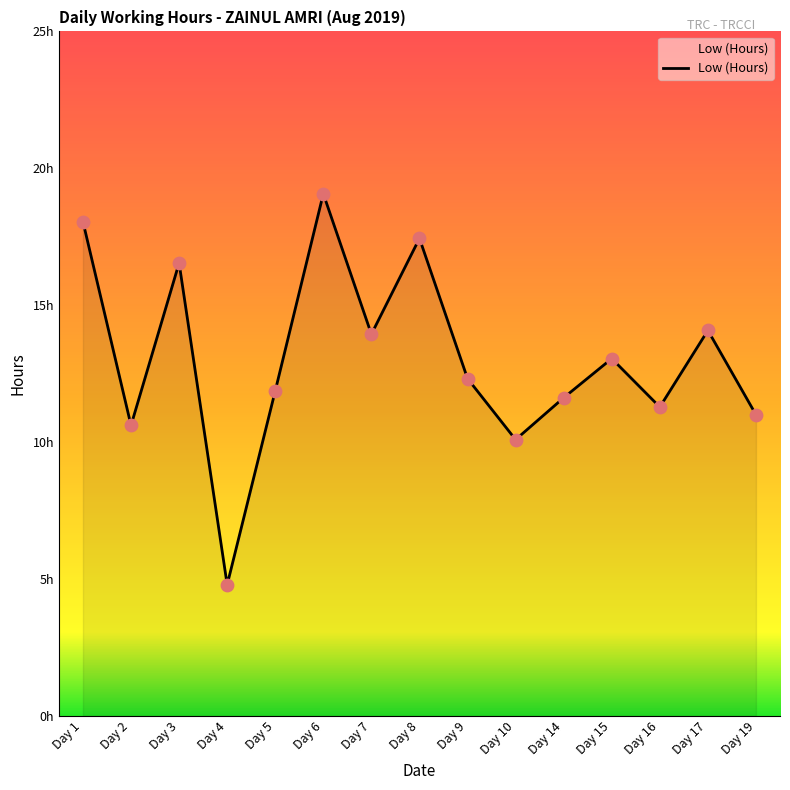

Between Day 10 and Day 14, which is larger?

Day 14